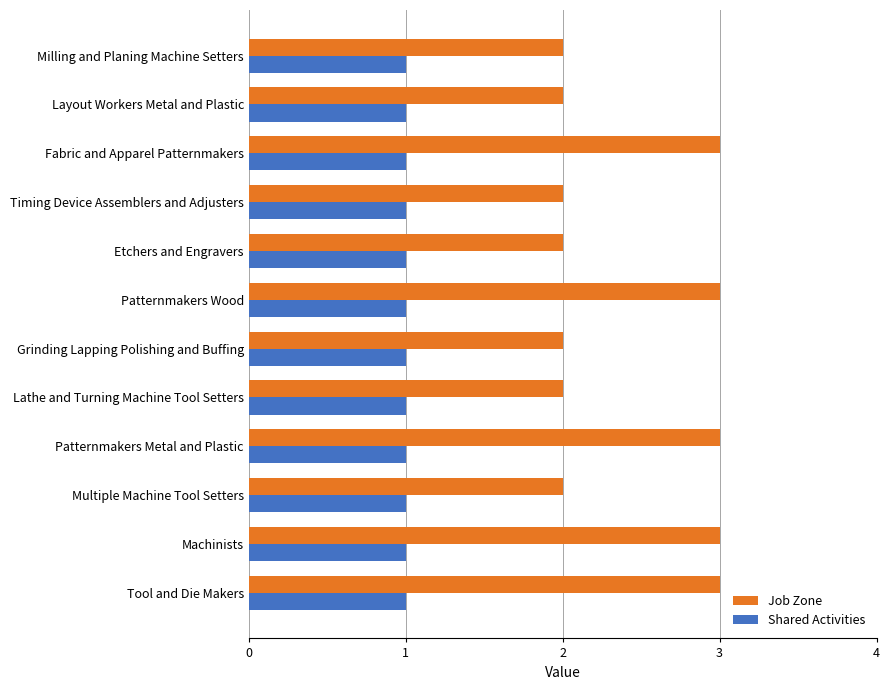

Rank the series by their maximum value, from lowest to highest.

Shared Activities, Job Zone